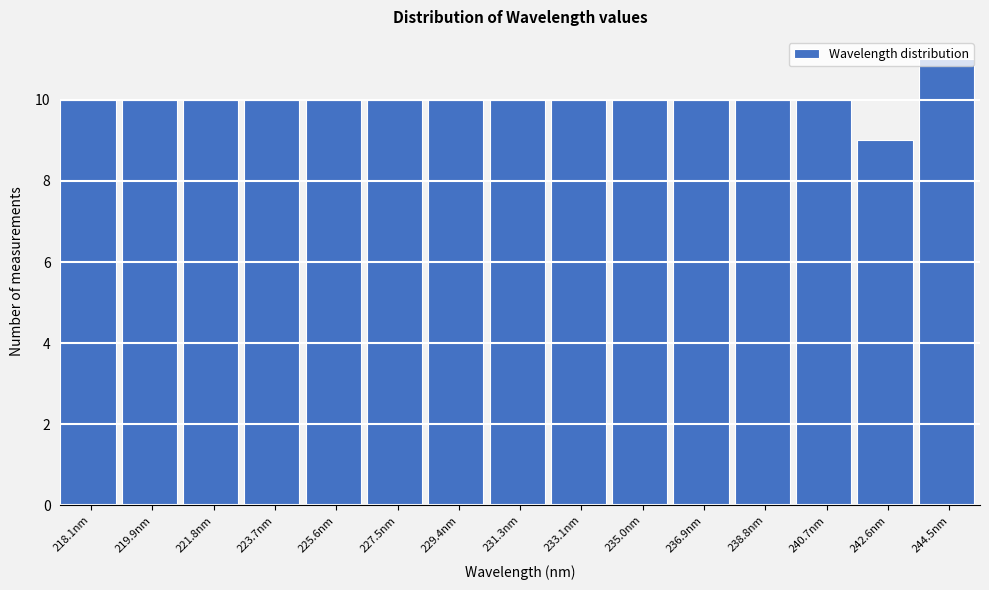

Is it true that the value at 244.5nm is 11?

True